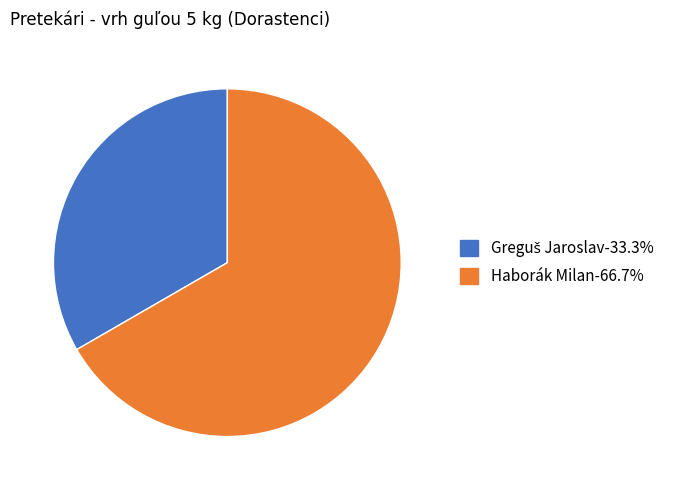

Does any single category account for the majority?

Yes